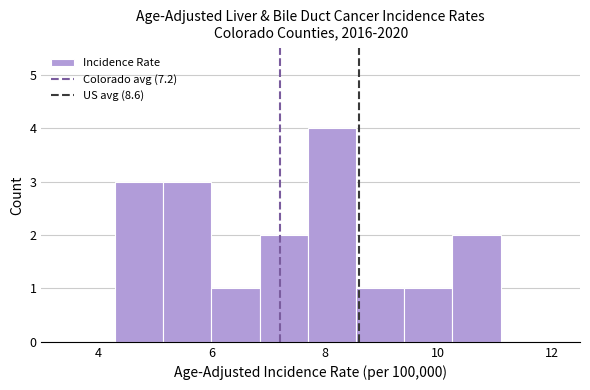

Over which range of the x-axis is the bar tallest?

7.70 to 8.55